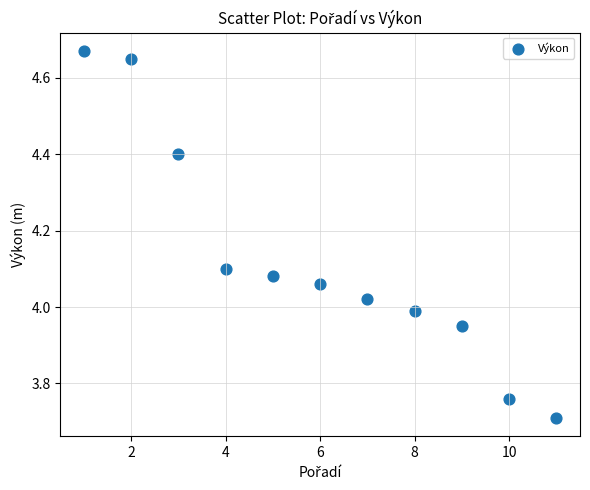

What is the average X value?

6.0